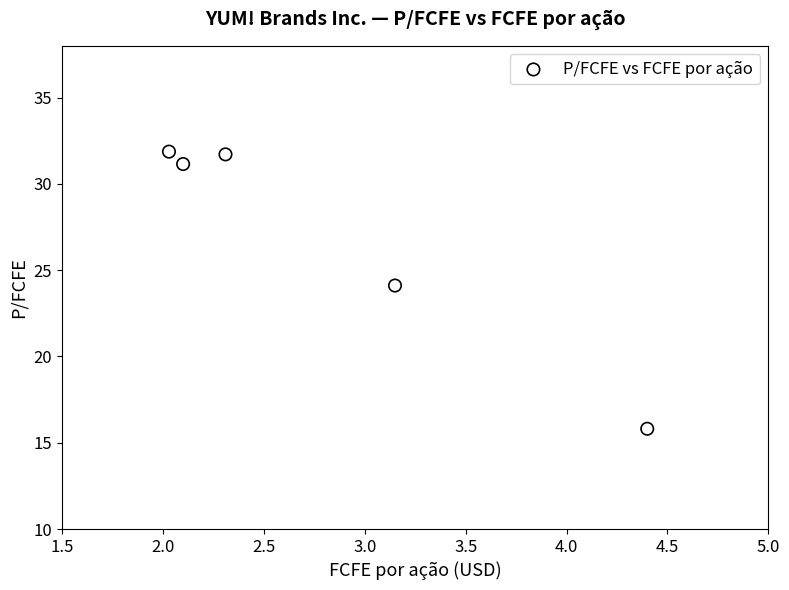

What Y value in the scatter plot is closest to 23?

24.1